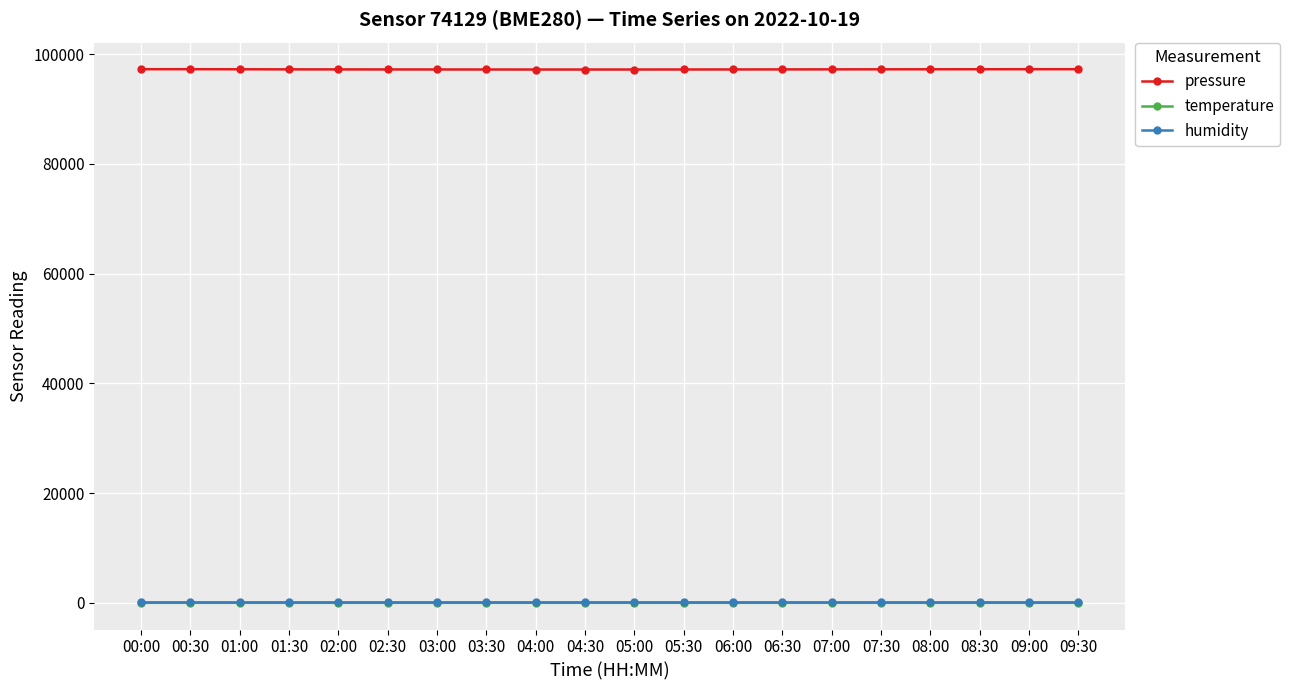

The value of humidity at 03:30 is 91.9. True or false?

True